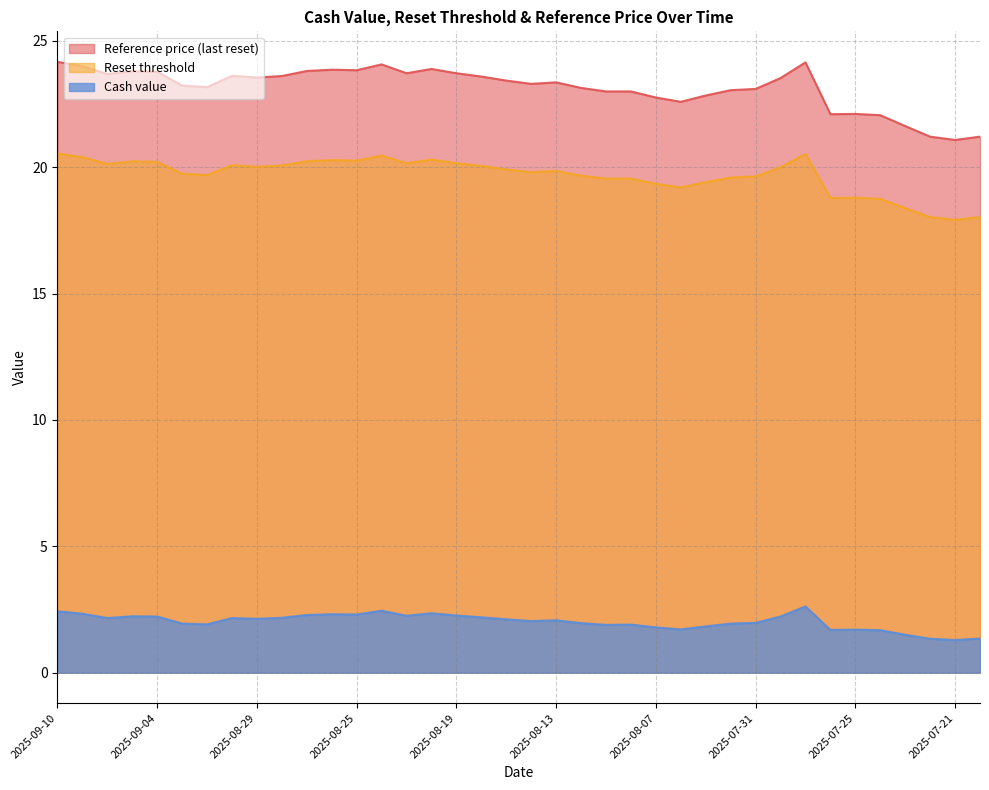

True or false: Reference price (last reset) has a value of 11.2 at 2025-07-18.

False